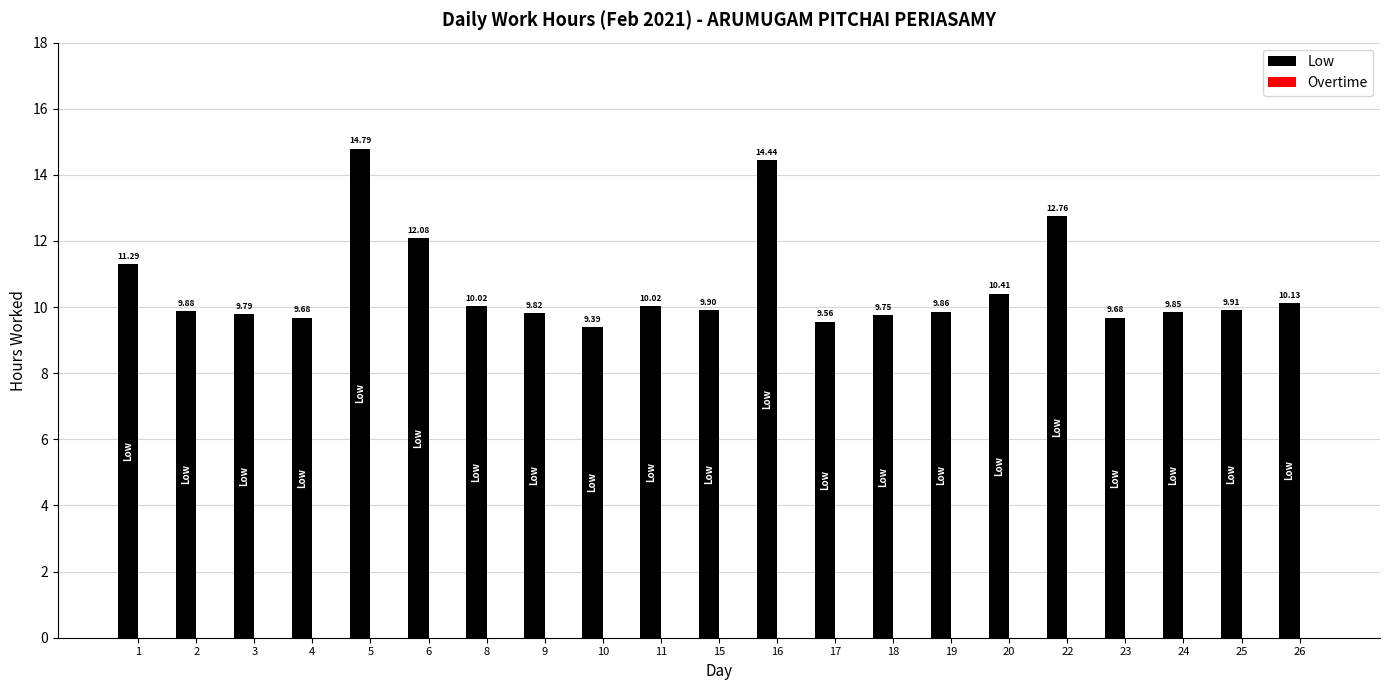

Between 11 and 15, which is larger?

11